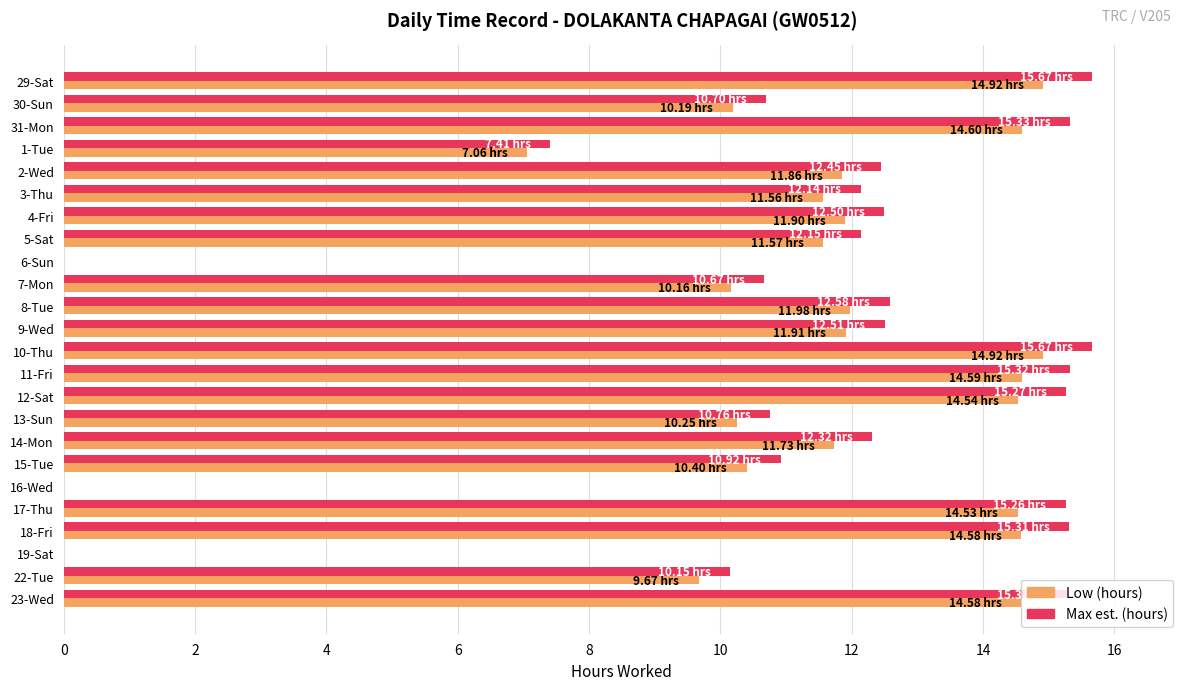

Count the number of data series in this chart.

2